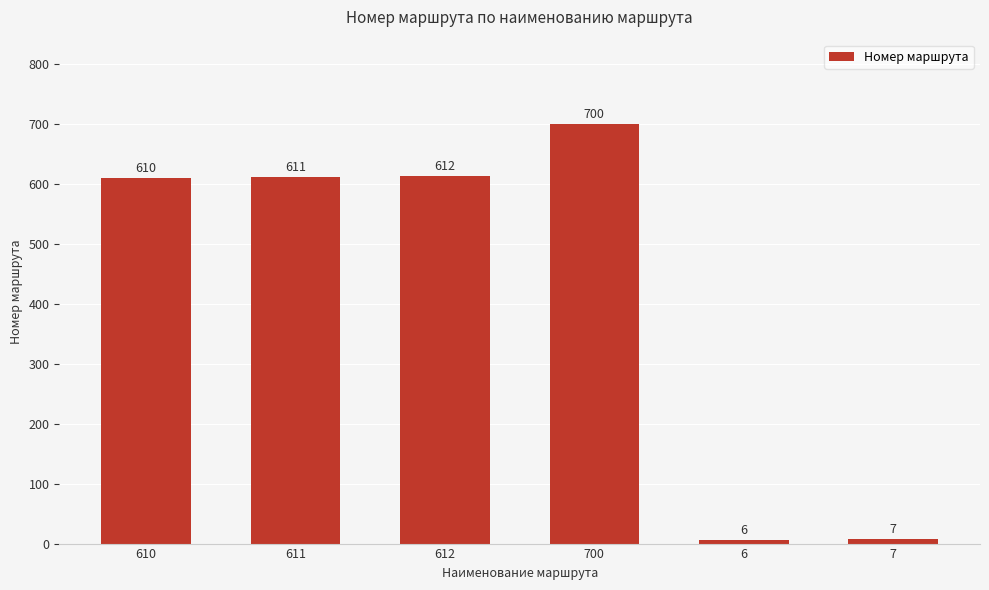

Reading left to right, extract all data points from this chart.

610=610	611=611	612=612	700=700	6=6	7=7